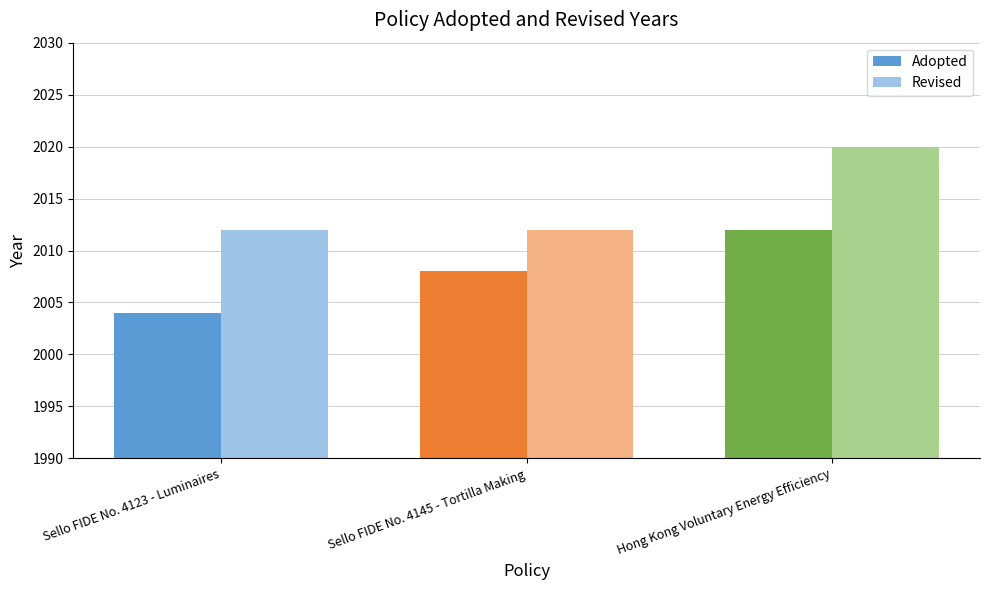

Are the bars horizontal?

No